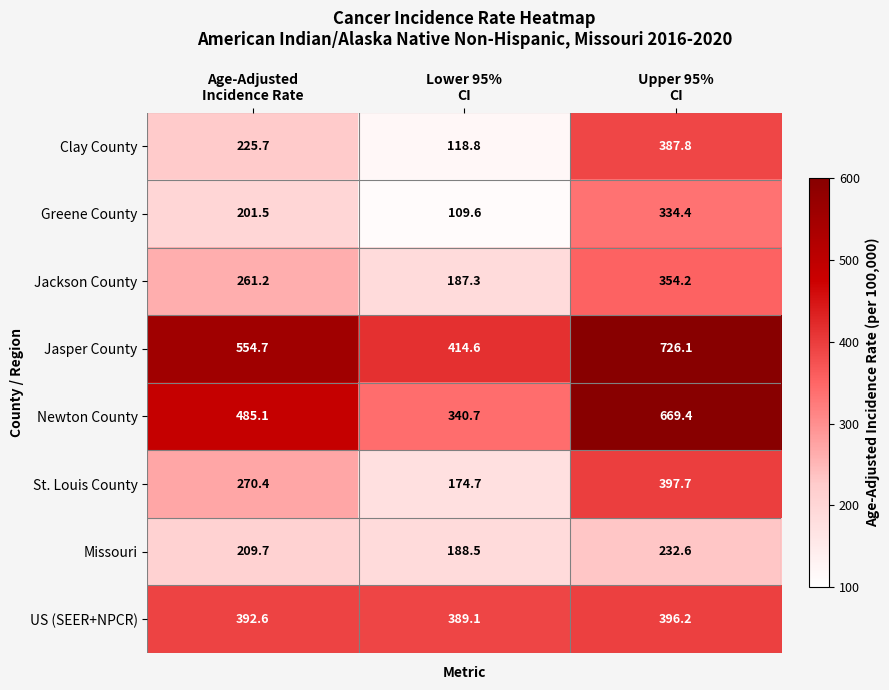

At which category is the sum across all series the highest?

Upper 95%
CI